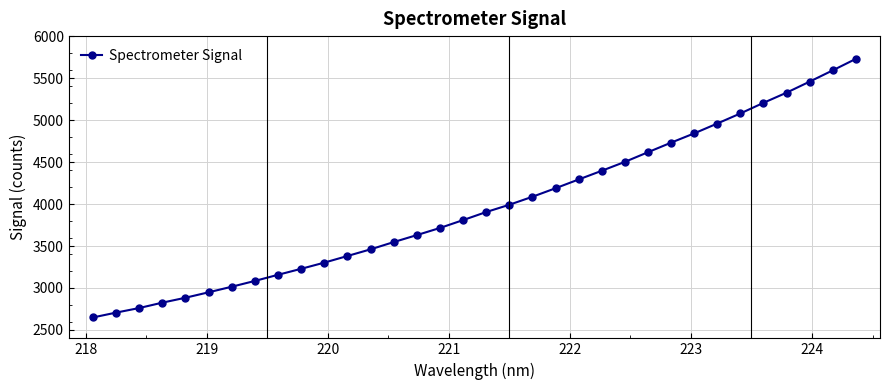

True or false: there are more than 0 points higher than both neighbors.

False